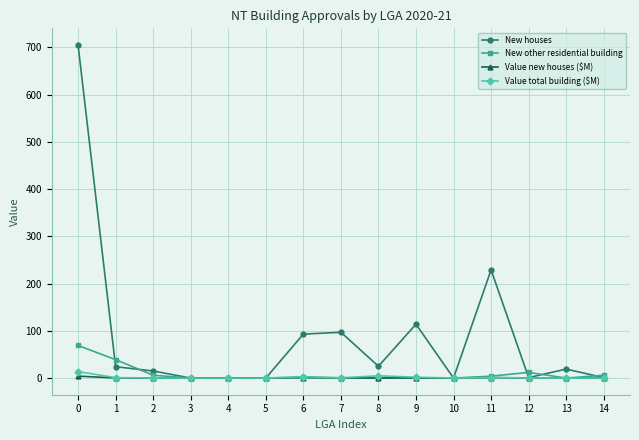

What is the average value of the Value new houses ($M) series?

0.5